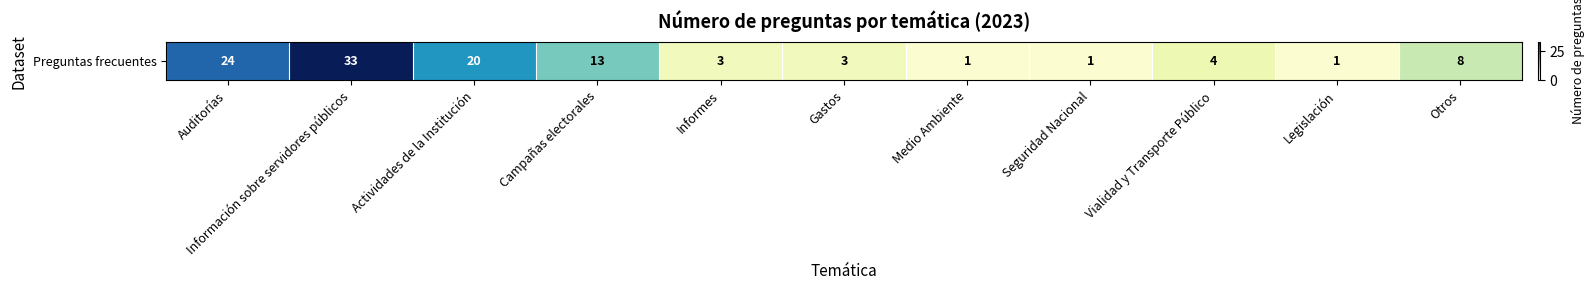

What is the greatest value displayed?

33